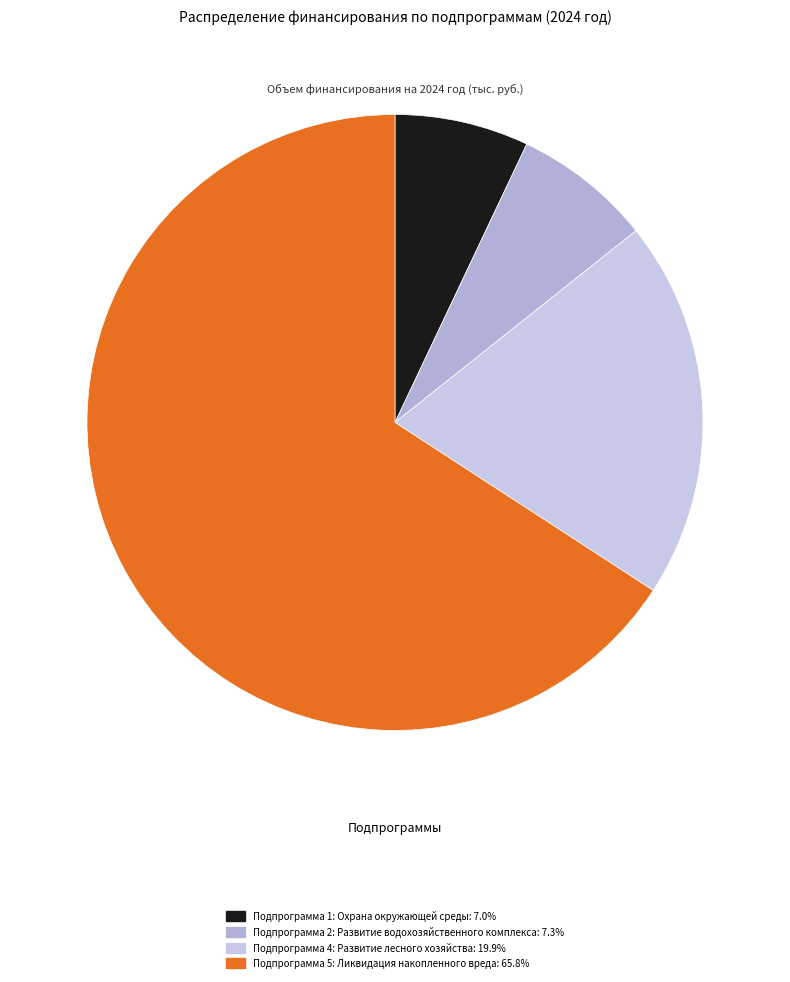

Which category accounts for the majority?

Подпрограмма 5: Ликвидация накопленного вреда